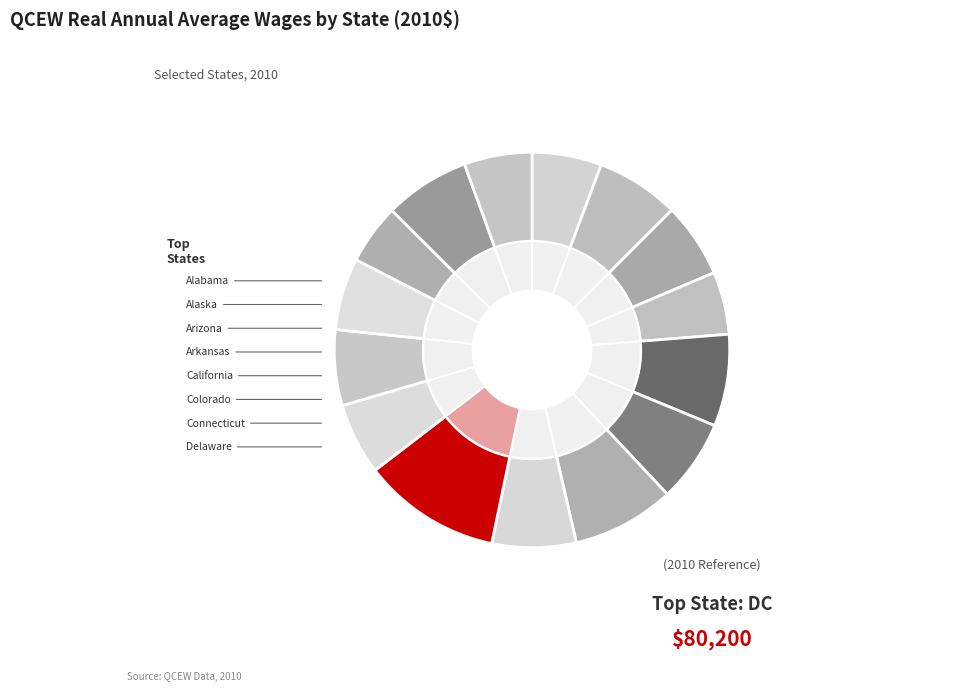

How many slices are in this pie chart?

15